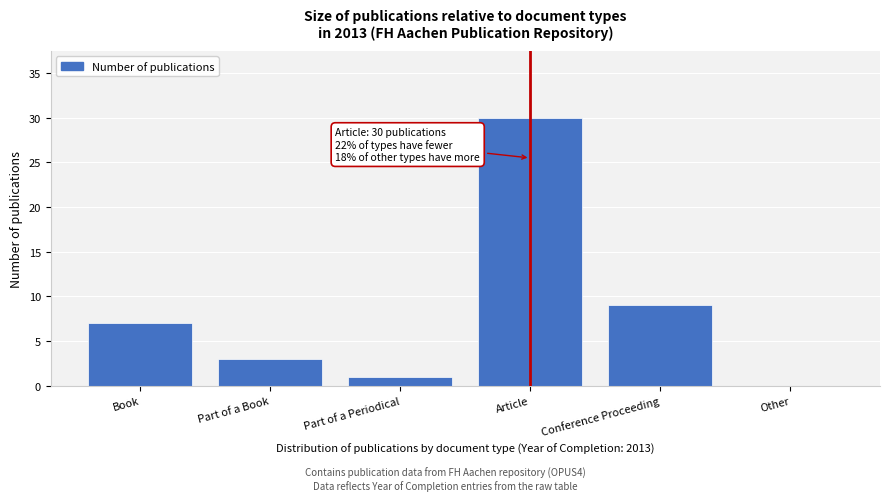

Reading left to right, extract all data points from this chart.

Book=7	Part of a Book=3	Part of a Periodical=1	Article=30	Conference Proceeding=9	Other=0